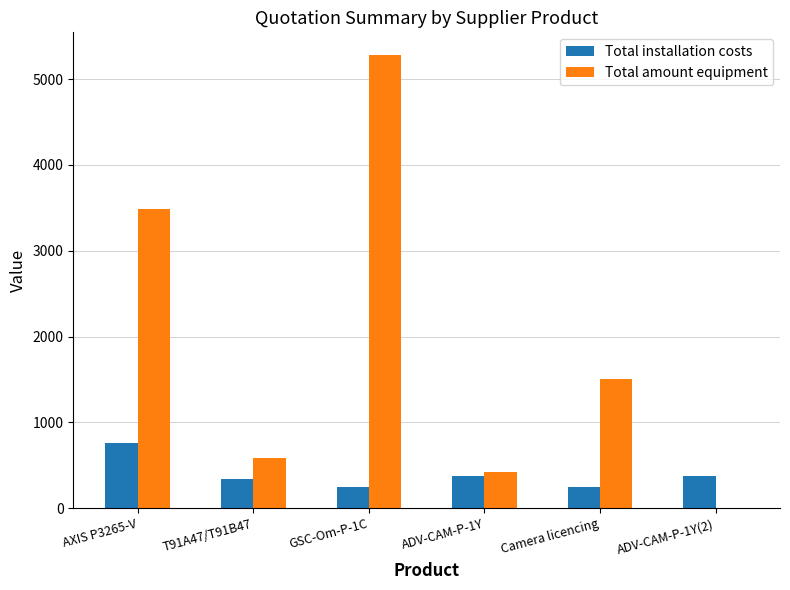

Which series changed the most between AXIS P3265-V and GSC-Om-P-1C?

Total amount equipment